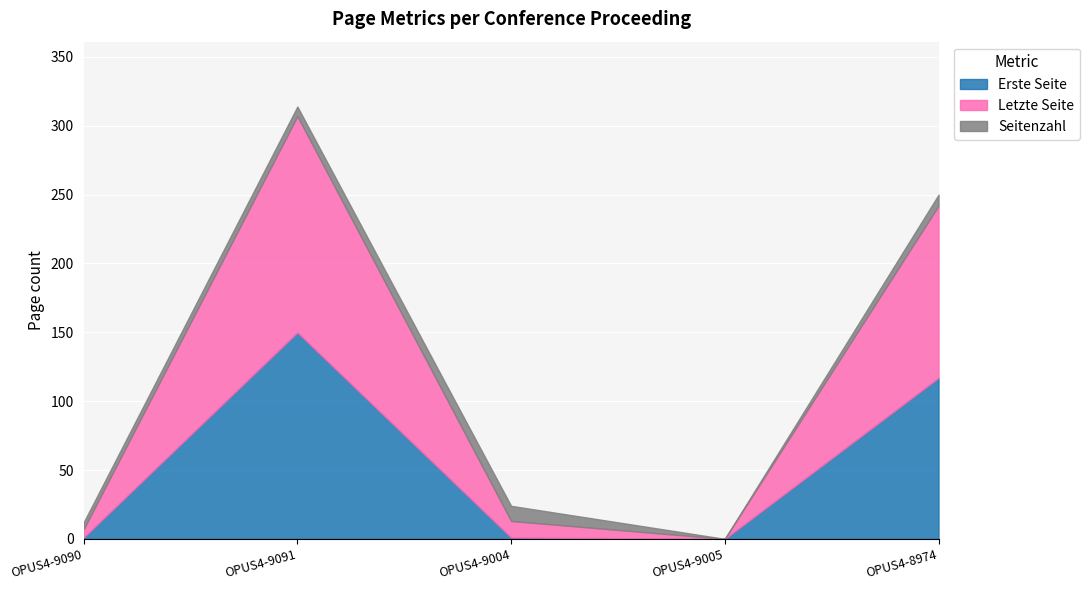

What is the average value of the Seitenzahl series?

6